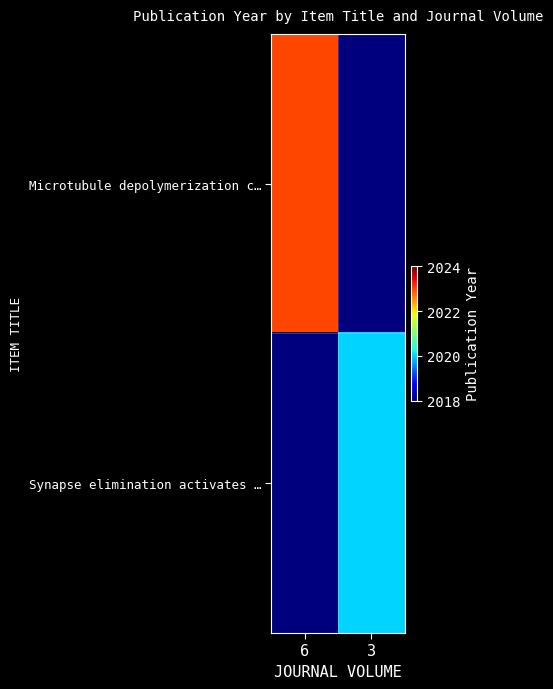

What is the spread (max minus min) of values at 6?

5